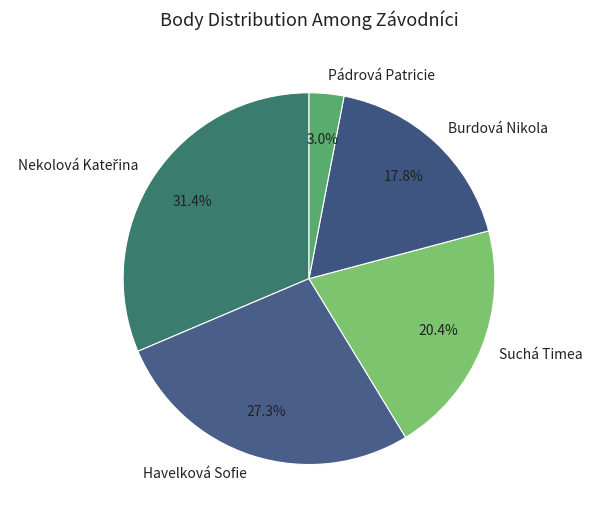

Is there any slice that represents more than half of the pie?

No